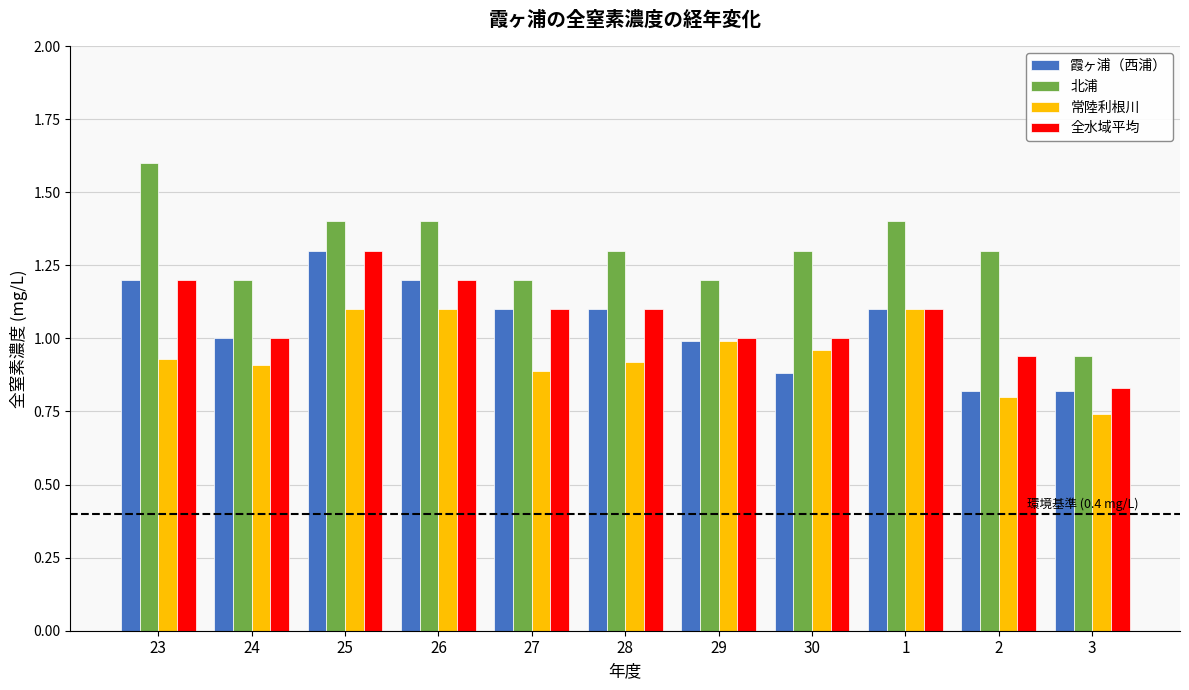

How many bars are there in total?

44